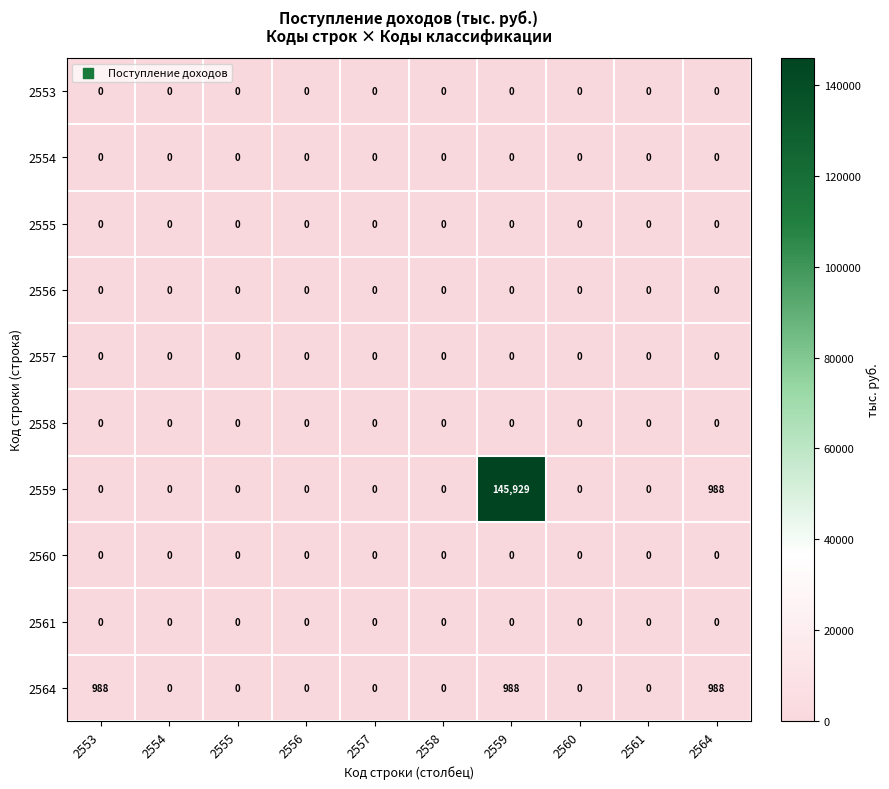

At which category is the sum across all series the highest?

2559